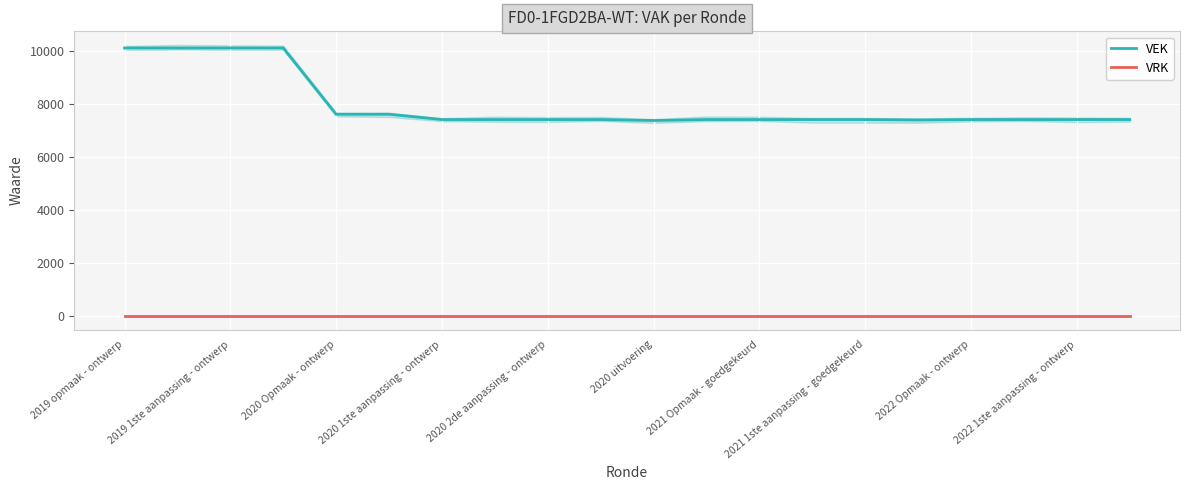

True or false: VEK and VRK cross at least once.

False